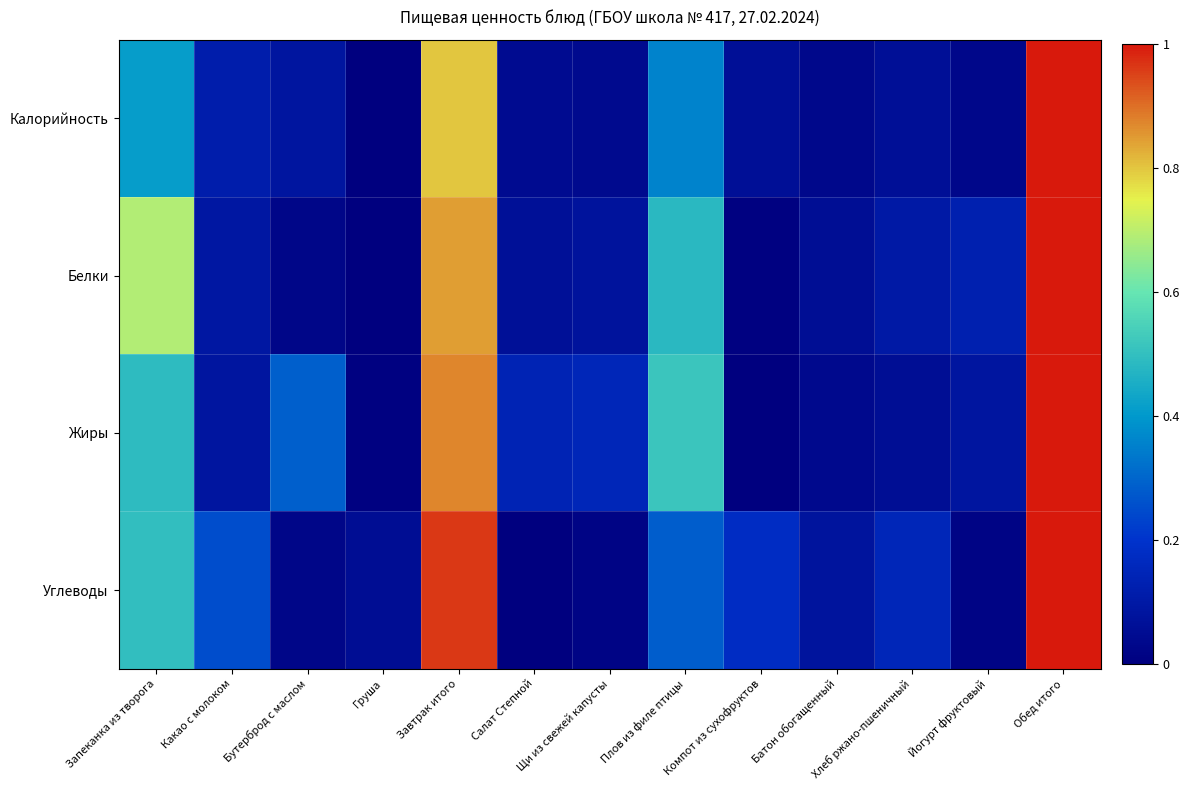

Between Йогурт фруктовый and Батон обогащенный, which is larger?

Батон обогащенный